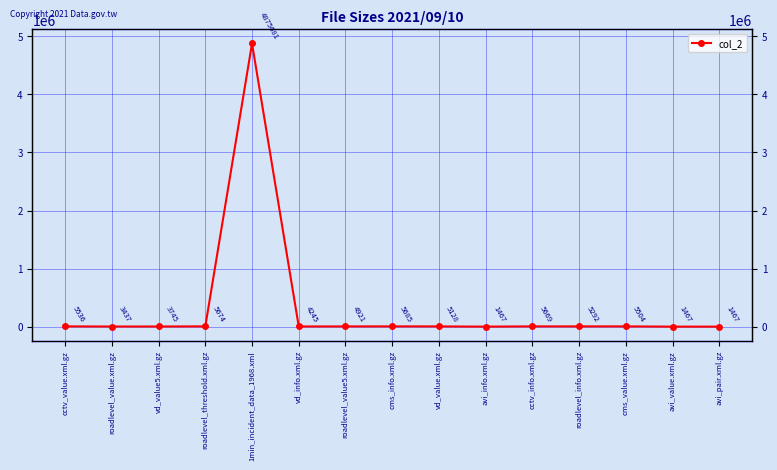

How many lines are shown in the chart?

1